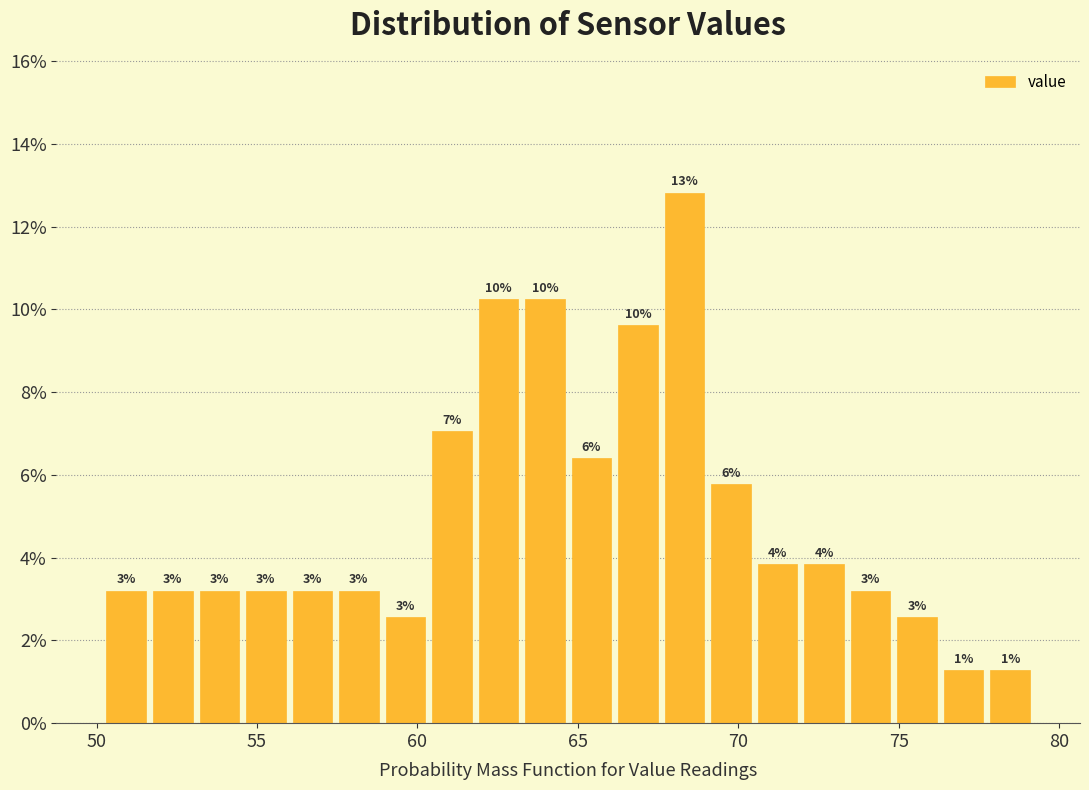

Read against the x-axis, roughly where is the centre of the tallest bar?

68.5